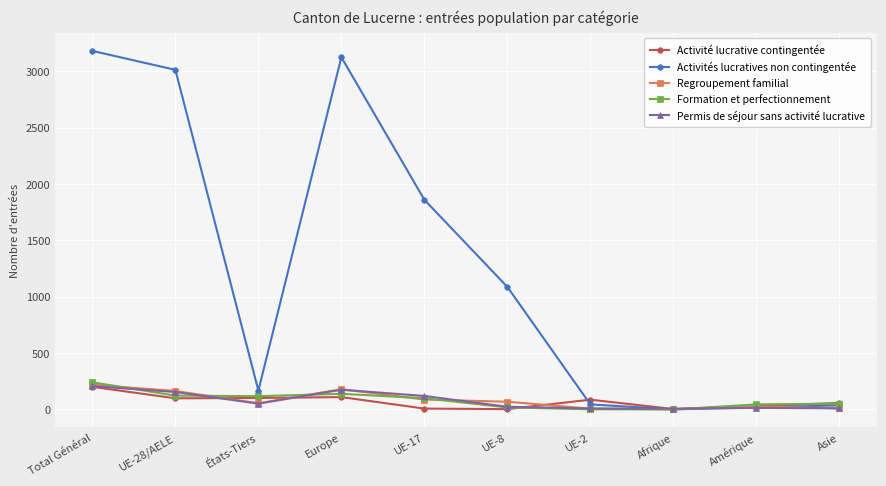

What is the approximate value of Activité lucrative contingentée at UE-2, to the nearest 10?

90